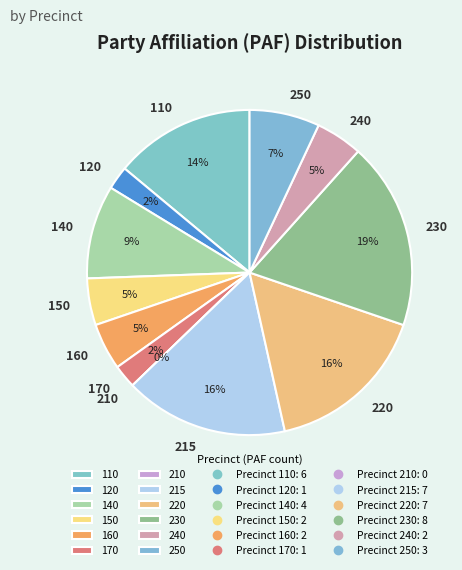

Which category has the biggest portion of the pie?

230